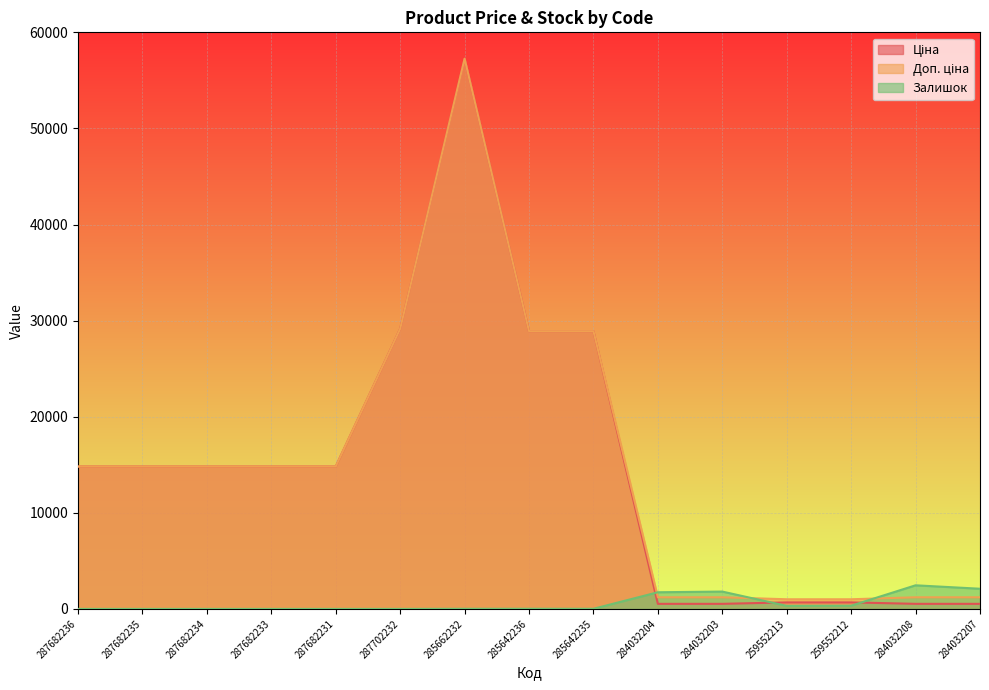

How many values in the Ціна series exceed 14817?

9